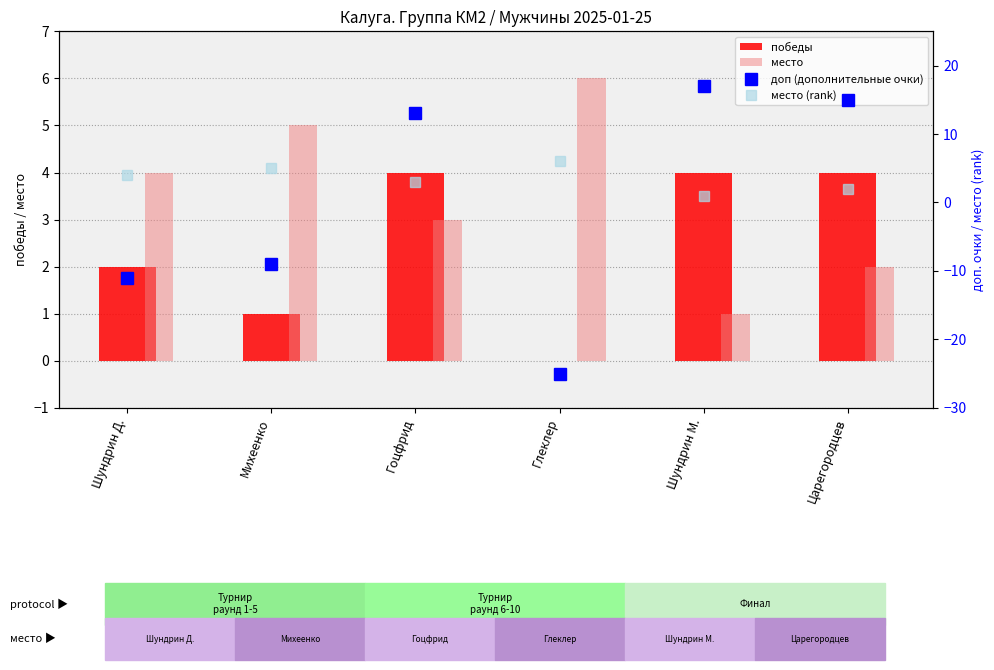

What is the label of the 1st bar from the left?

Шундрин Д.